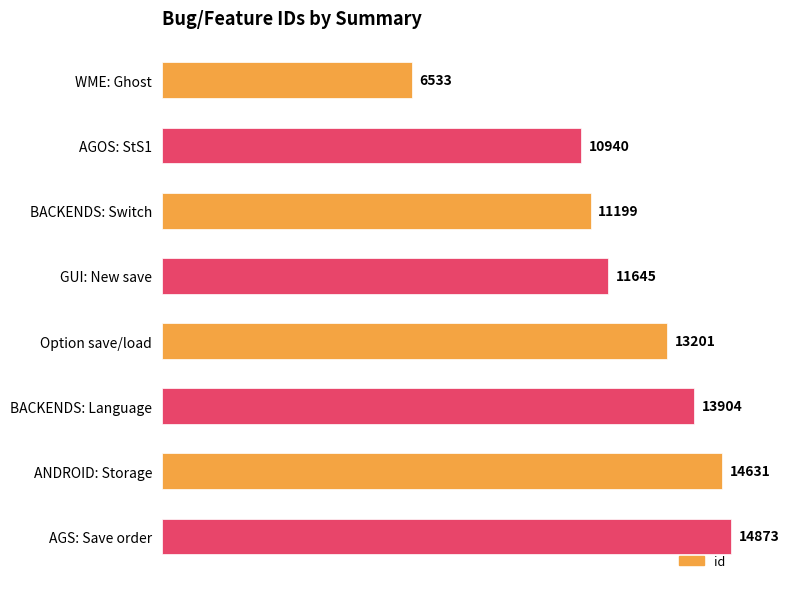

Approximately how many times larger is the value at Option save/load compared to WME: Ghost?

2.0